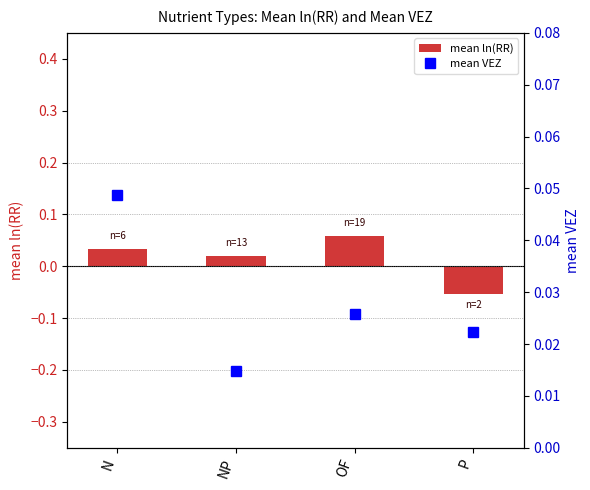

Which series has the widest spread of values?

mean ln(RR)